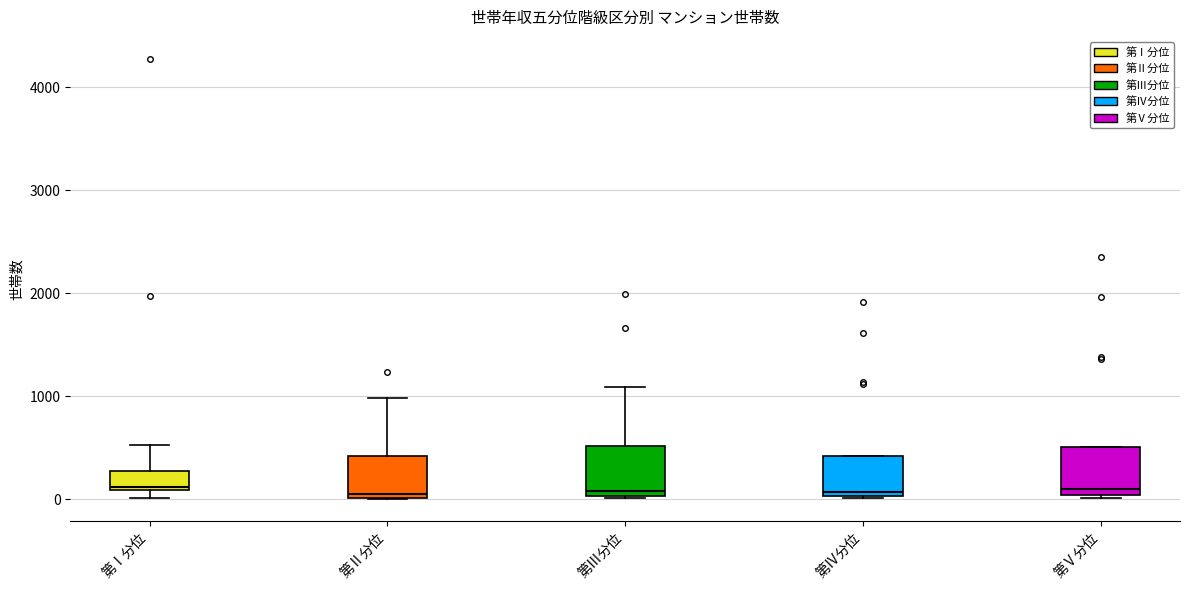

Where is the lower edge of the box for 第Ⅴ分位 on the y-axis? The values are not printed on the chart, so give them approximately, as read against the axis.

0